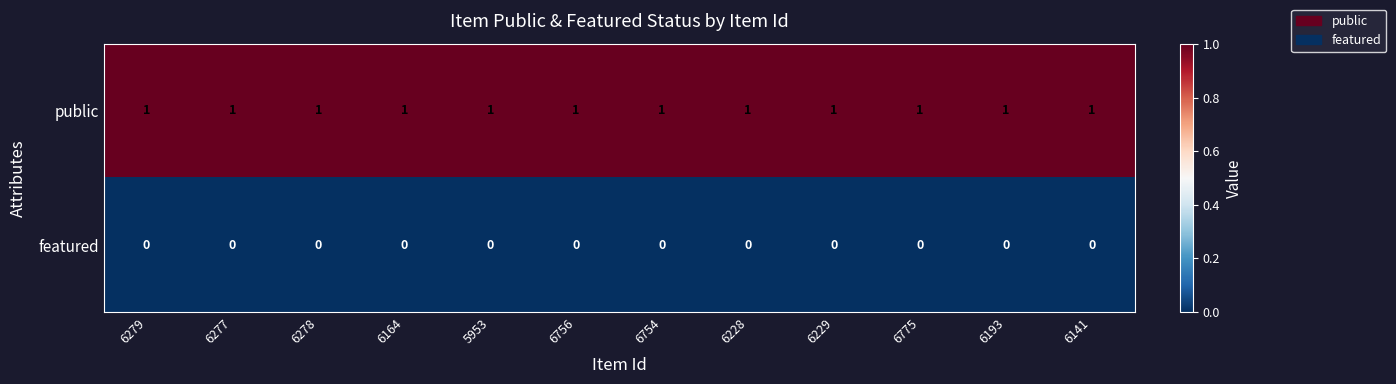

Is it true that featured equals 0 at 6279?

True